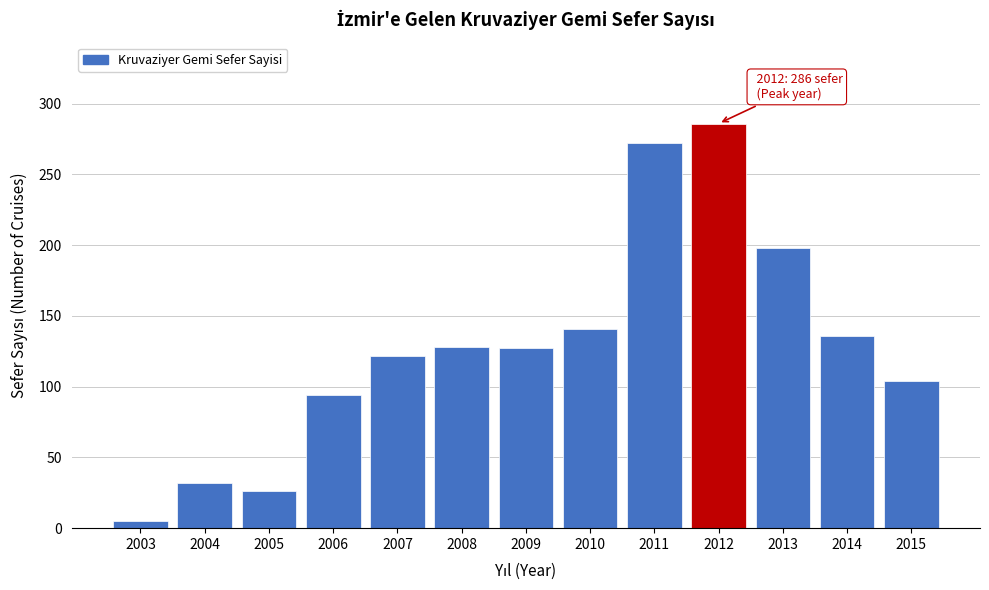

What is the difference between the second highest and second lowest values?

246